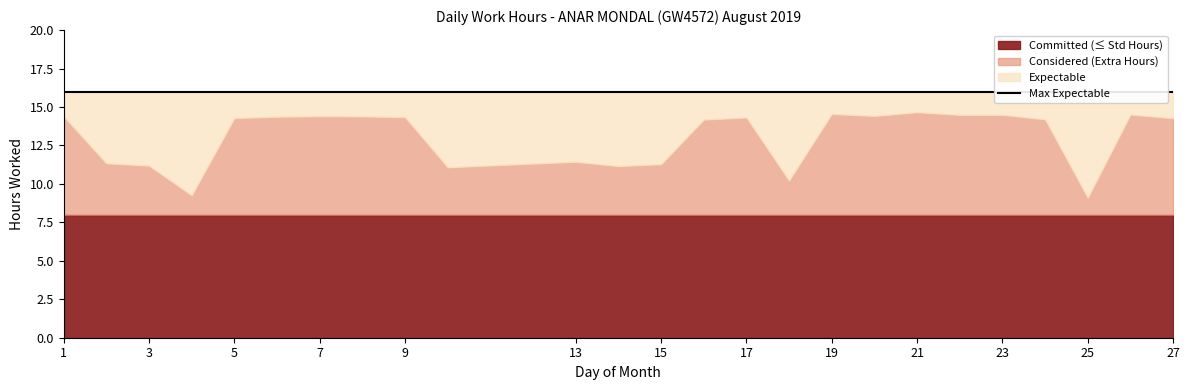

Which series has the largest total across all categories?

Expectable Hours